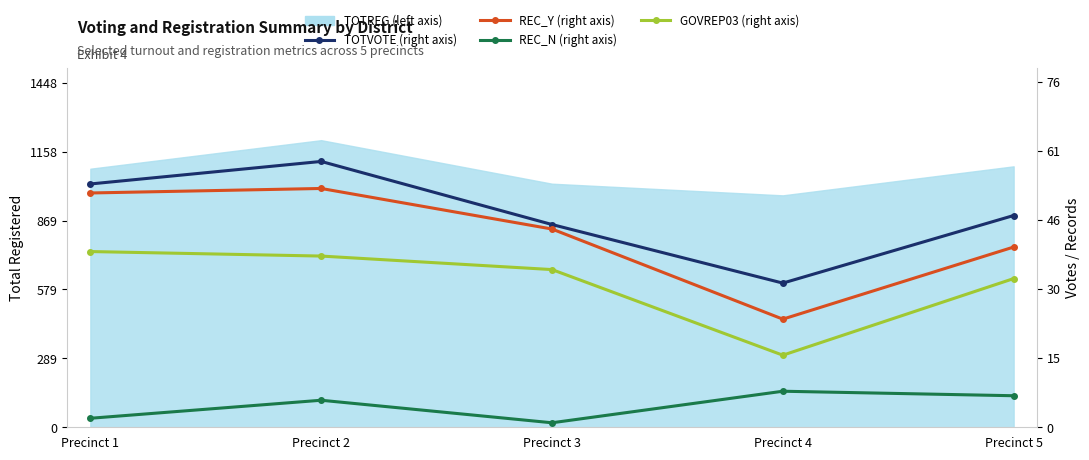

How many values in the TOTVOTE (right axis) series are below 47?

2